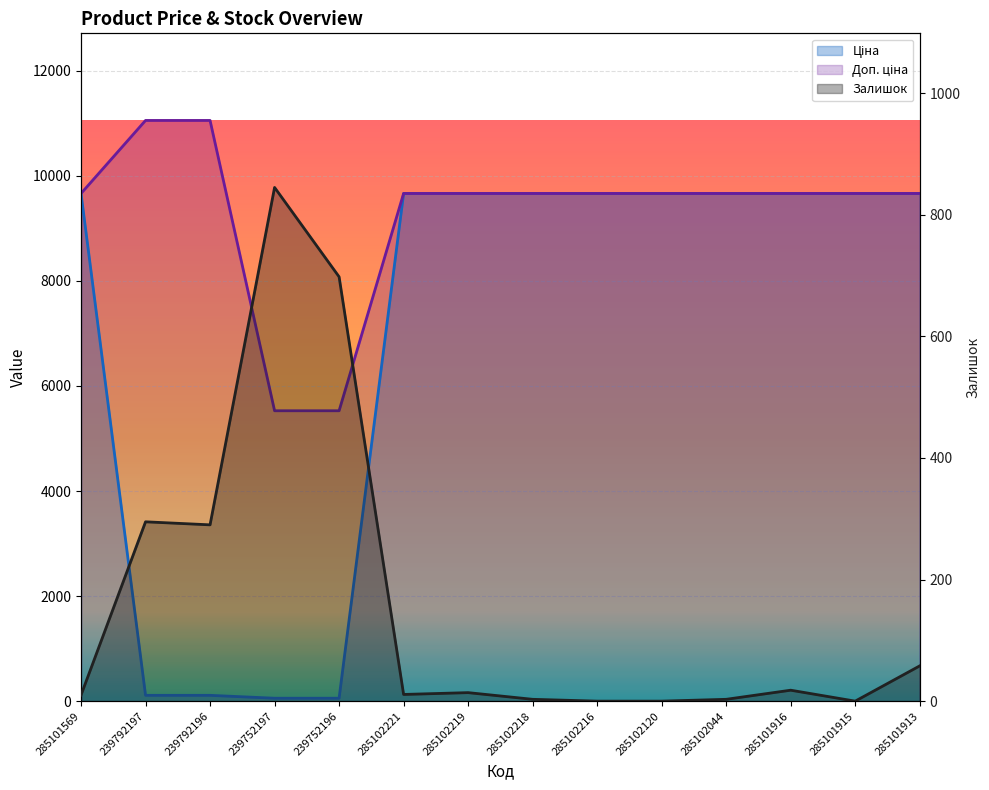

What is the lowest value of the Доп. ціна series?

5528.0